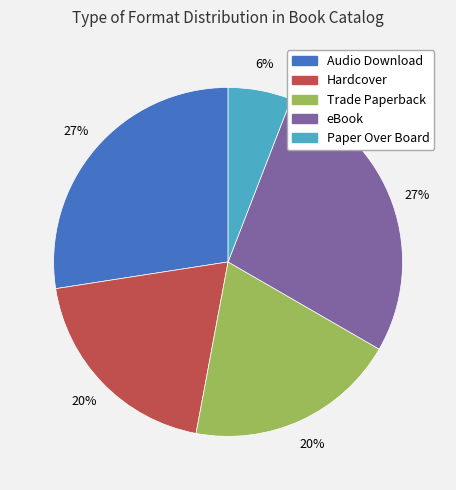

What percentage is the Audio Download slice, to the nearest percent?

27%